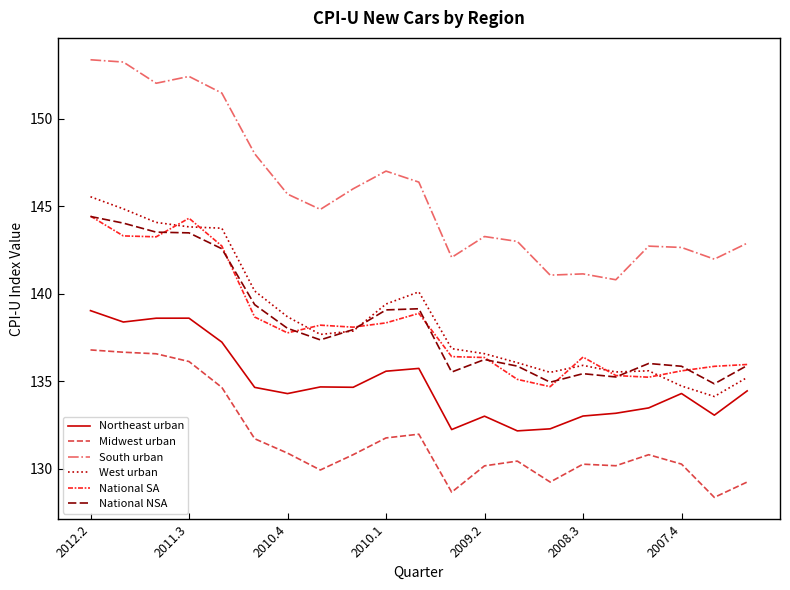

Which series has the largest range (max minus min)?

South urban